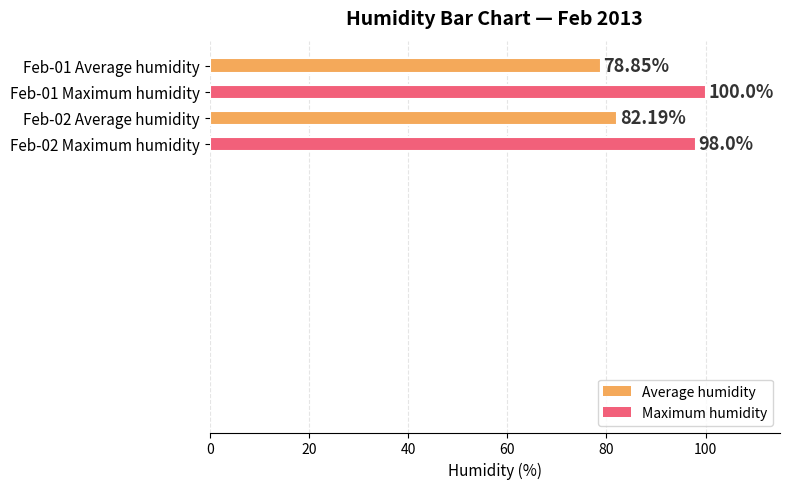

Between Feb-02 Average humidity and Feb-01 Average humidity, which is larger?

Feb-02 Average humidity